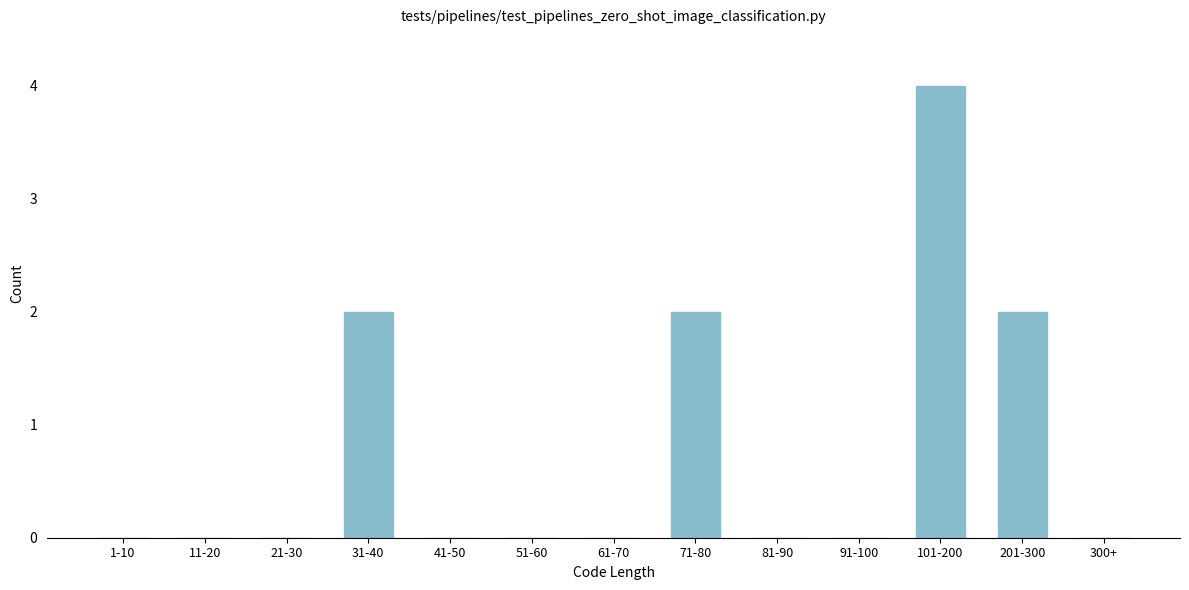

Reading left to right, transcribe all the data shown in this chart.

1-10=0	11-20=0	21-30=0	31-40=2	41-50=0	51-60=0	61-70=0	71-80=2	81-90=0	91-100=0	101-200=4	201-300=2	300+=0